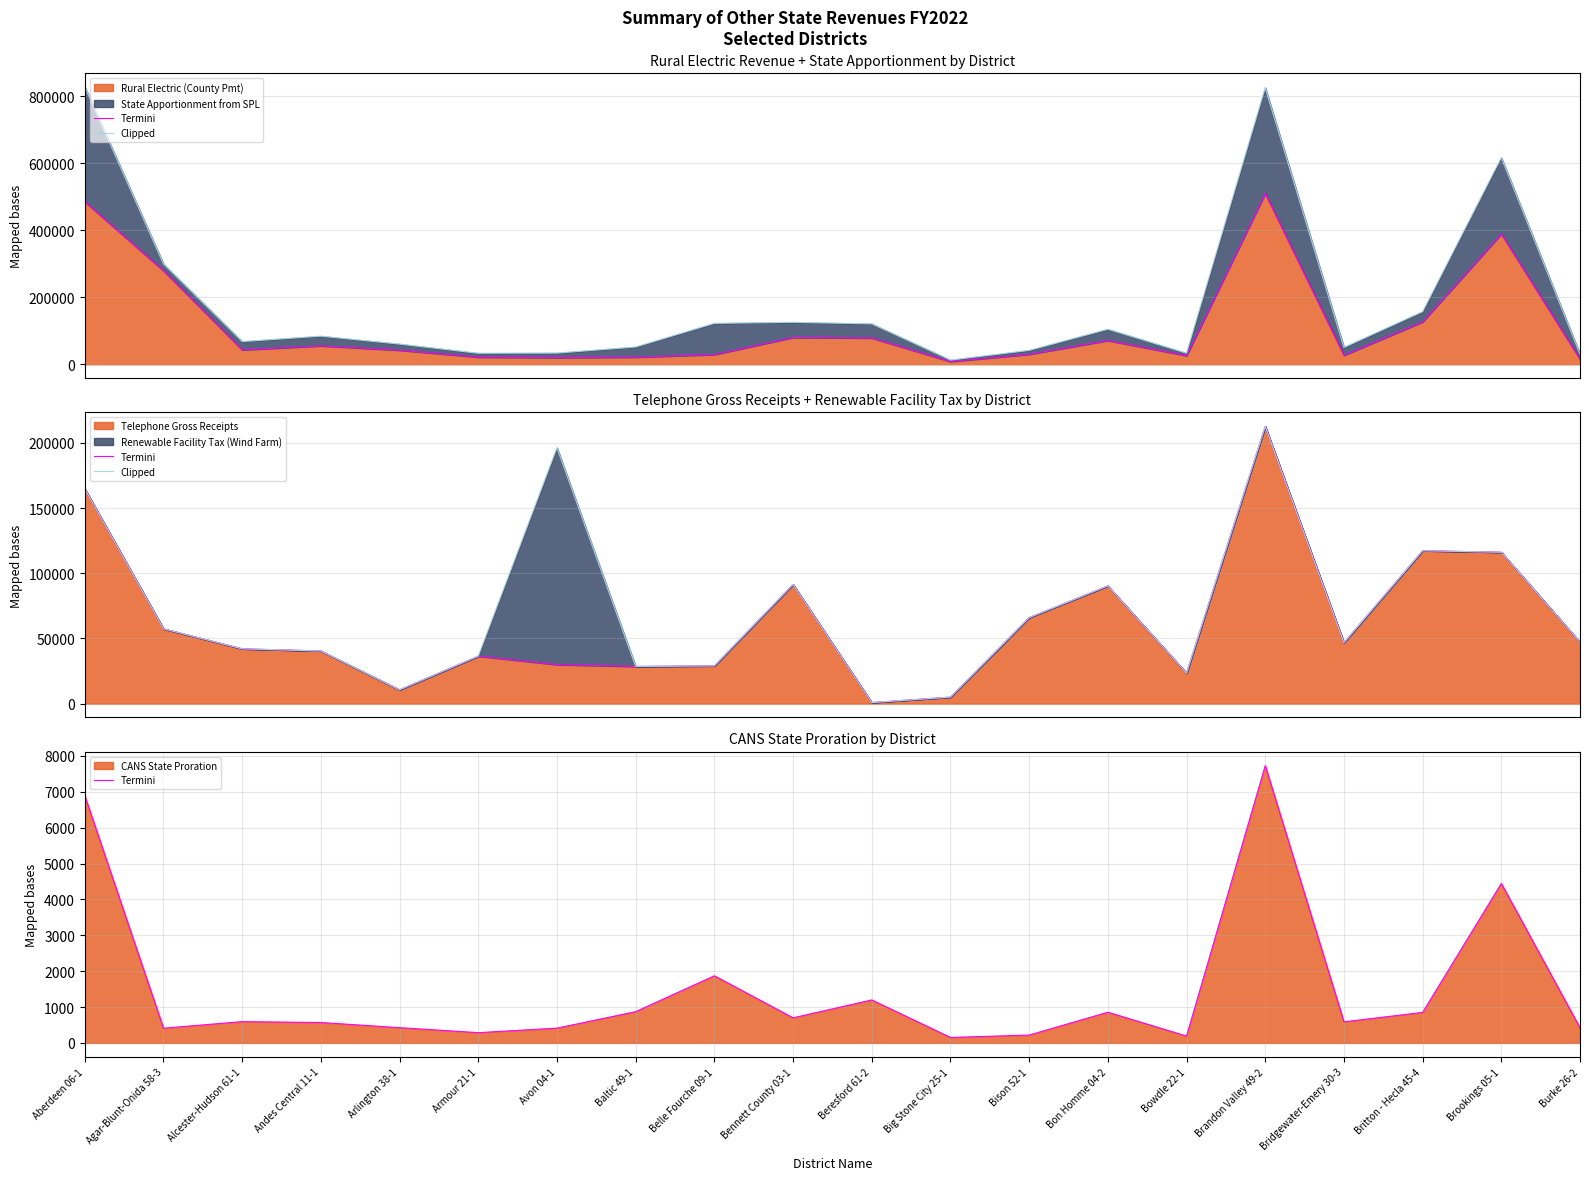

Which series has the widest spread of values?

Clipped